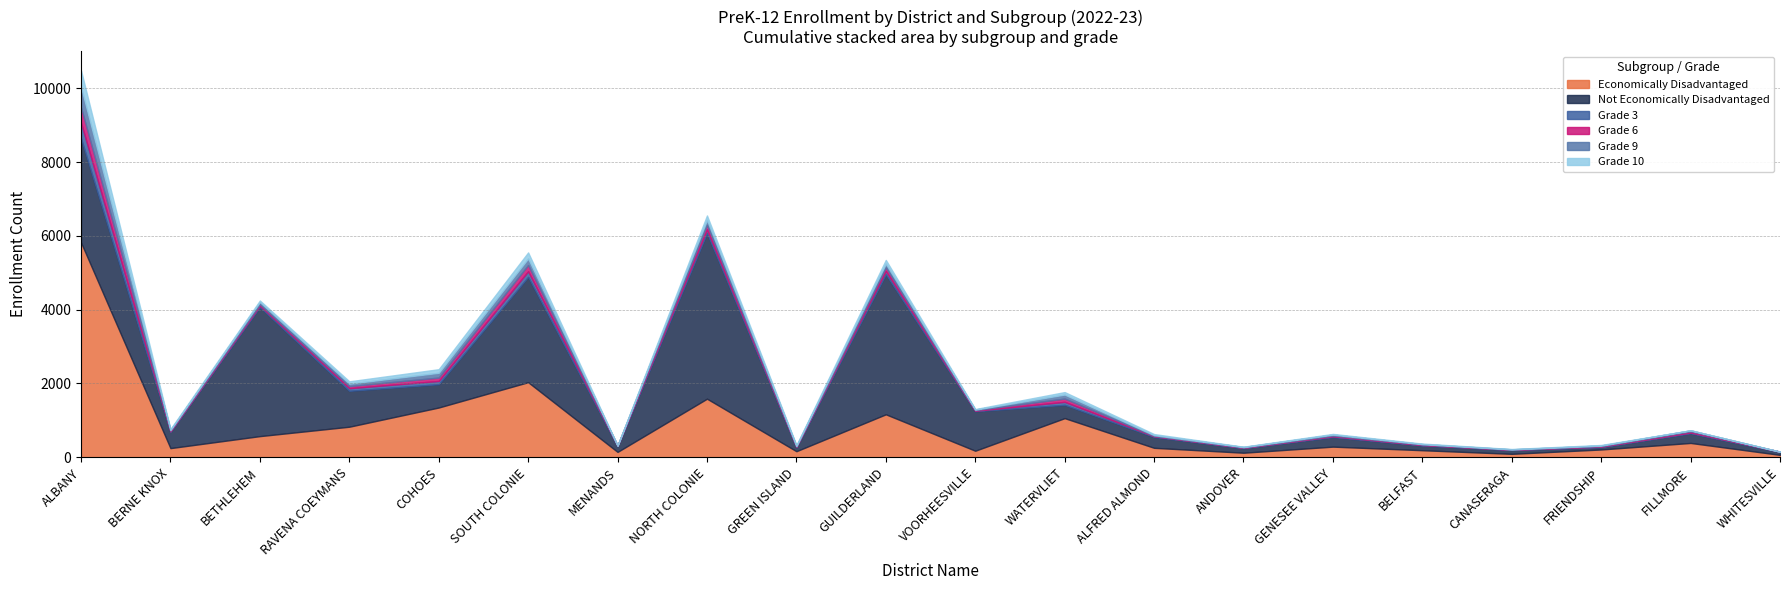

True or false: Grade 10 and Grade 3 intersect in this chart.

True